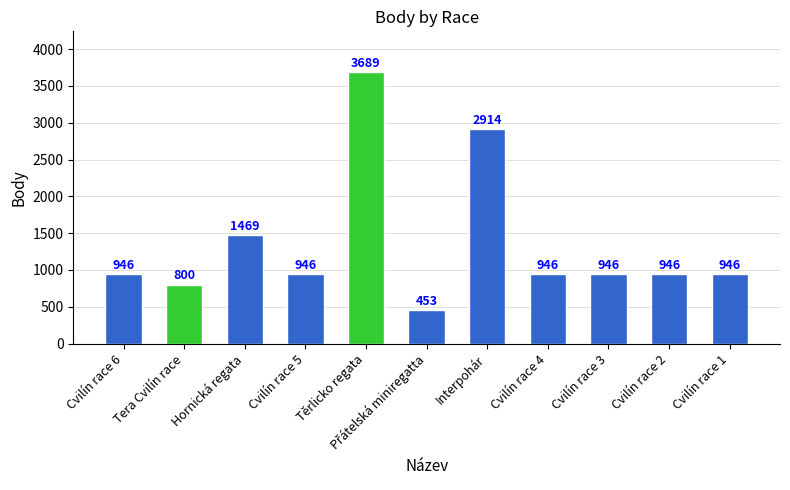

What is the value of the 7th bar from the left?

2914